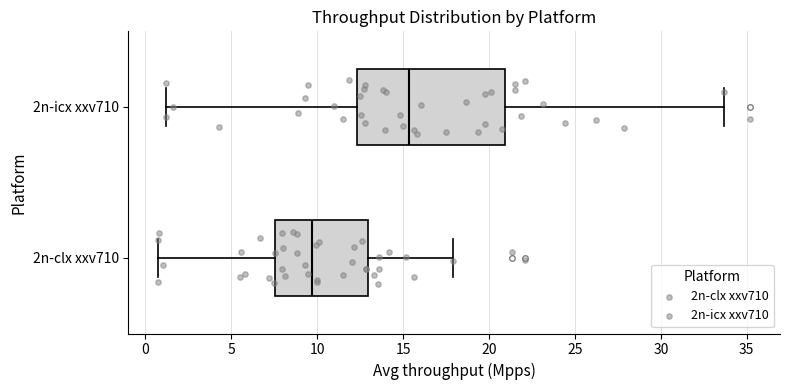

Comparing the boxes themselves (not the whiskers), which one is the widest?

2n-icx xxv710